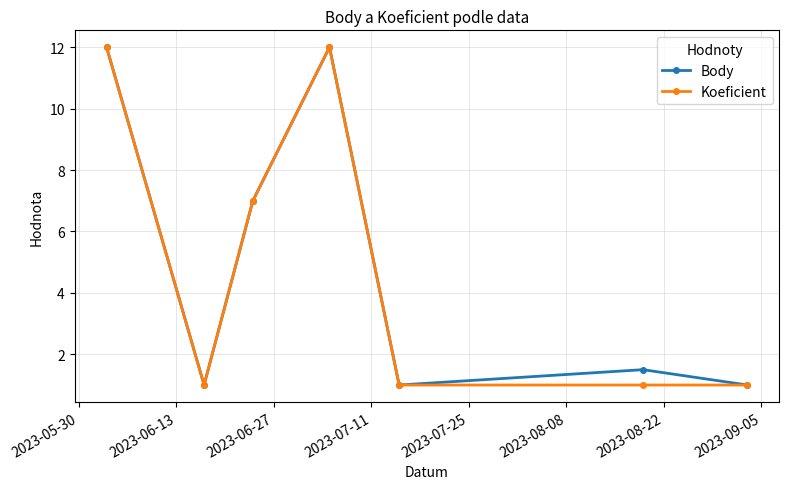

Reading left to right, what are all the values shown in this chart?

Body: 12.0	1.0	7.0	12.0	1.0	1.5	1.0
Koeficient: 12.0	1.0	7.0	12.0	1.0	1.0	1.0